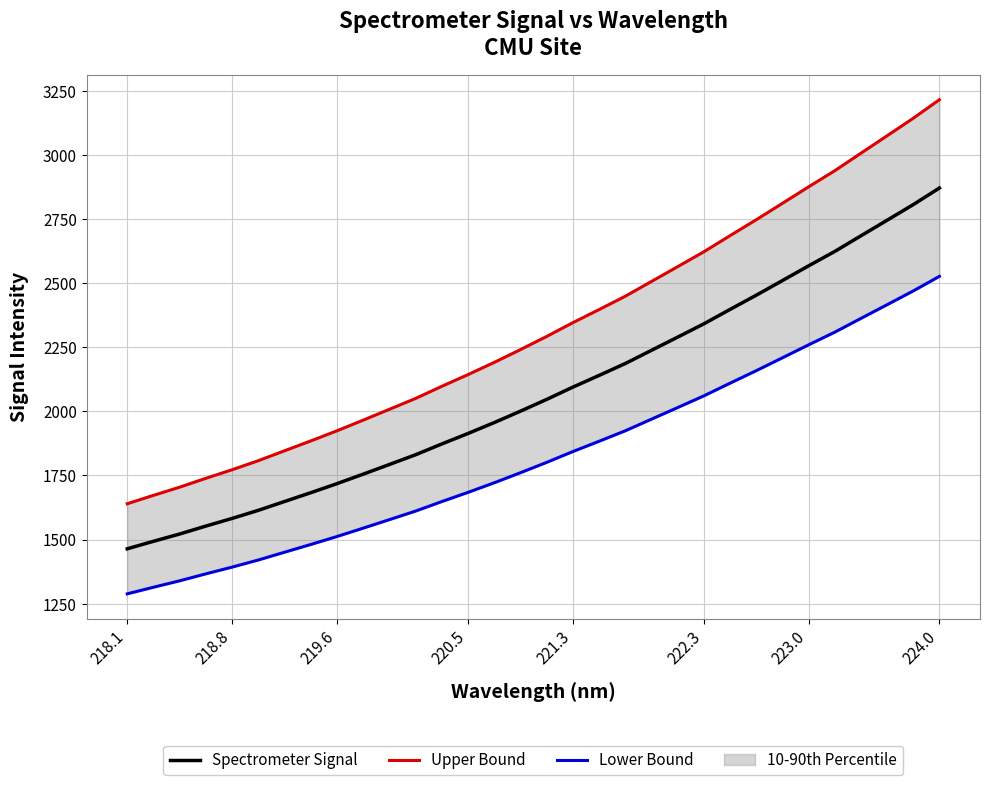

Count the number of data series in this chart.

3